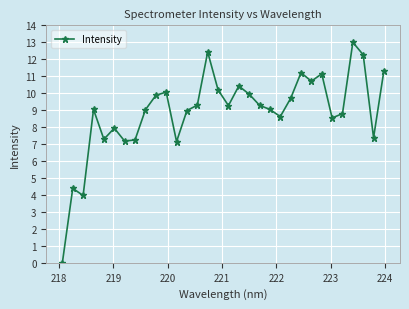

True or false: the data has more than 2 interior local peaks.

True